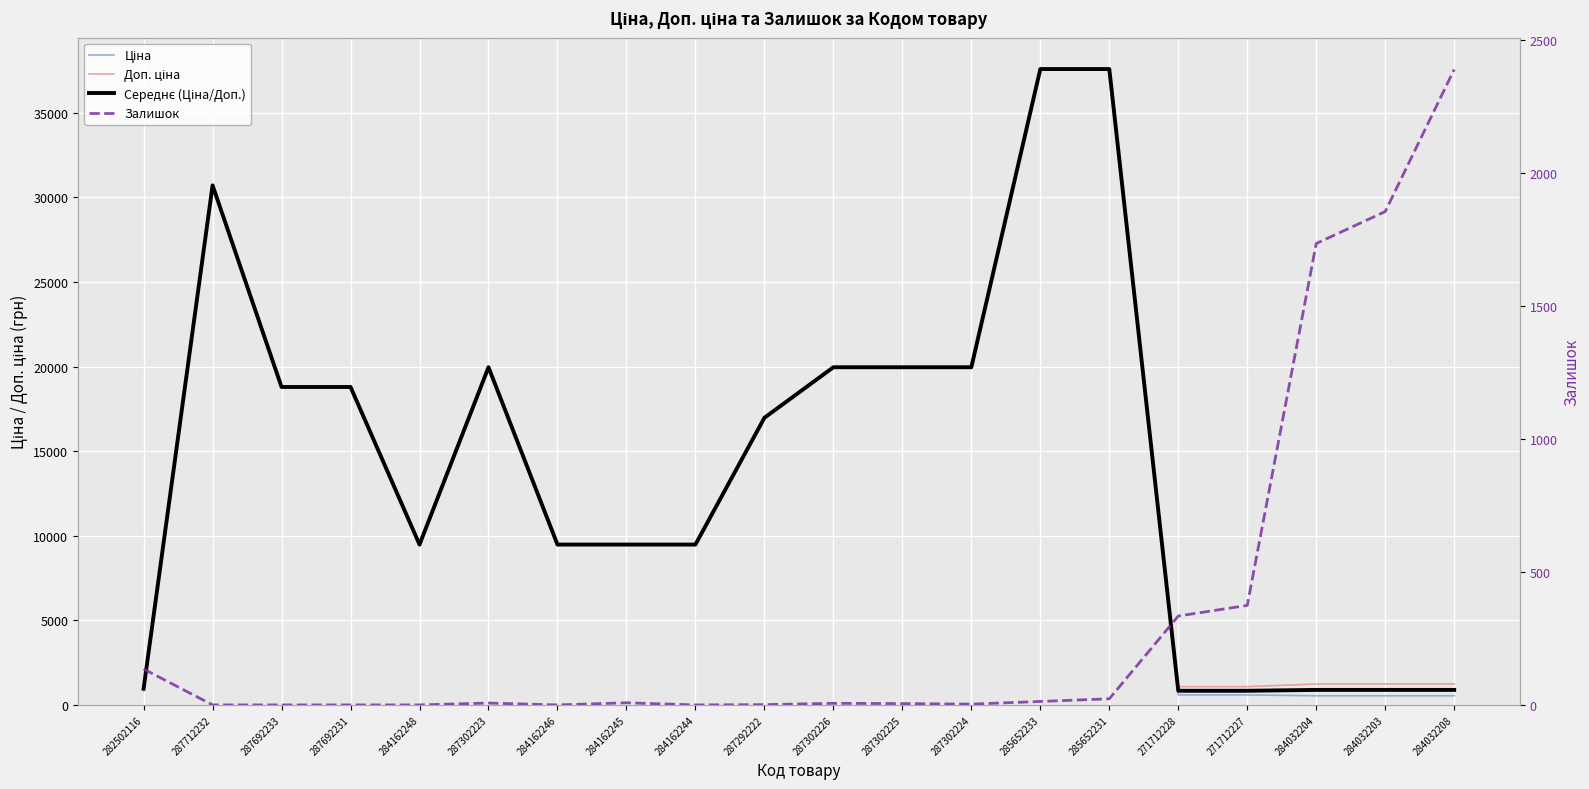

What is the spread (max minus min) of values at 284032208?

1849.0